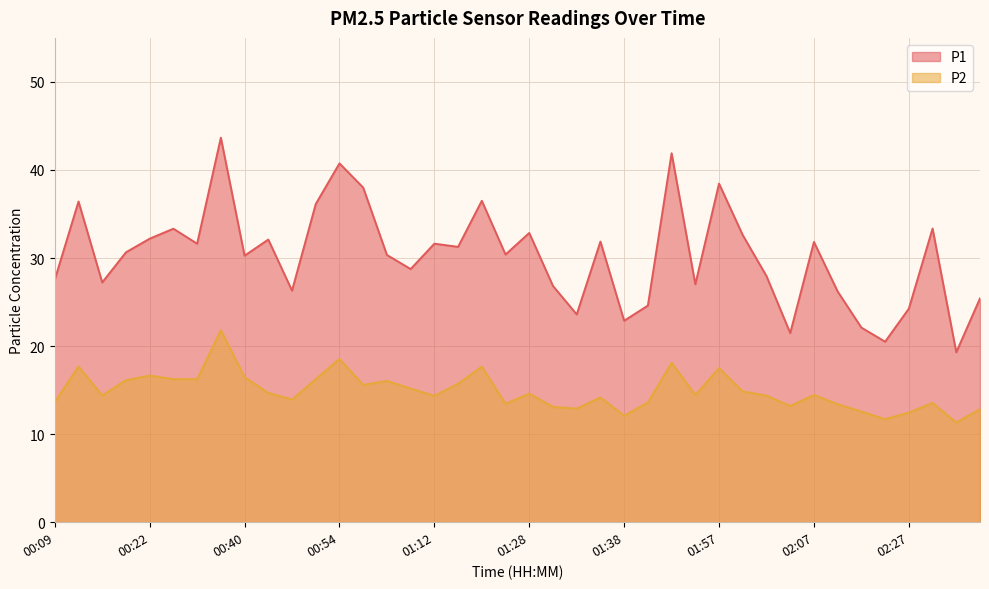

Reading right to left, extract all data points from this chart.

P1: 25.4	19.3	33.4	24.2	20.5	22.1	26.2	31.8	21.5	27.9	32.6	38.5	27.0	41.9	24.6	22.9	31.9	23.6	26.8	32.9	30.4	36.5	31.3	31.6	28.8	30.4	38.0	40.8	36.1	26.3	32.1	30.3	43.7	31.6	33.3	32.2	30.6	27.2	36.4	27.6
P2: 12.8	11.3	13.6	12.4	11.7	12.6	13.4	14.4	13.2	14.4	14.8	17.5	14.4	18.1	13.6	12.1	14.2	12.9	13.1	14.6	13.4	17.7	15.7	14.3	15.2	16.1	15.6	18.6	16.2	13.9	14.7	16.5	21.8	16.2	16.2	16.6	16.1	14.4	17.7	13.6